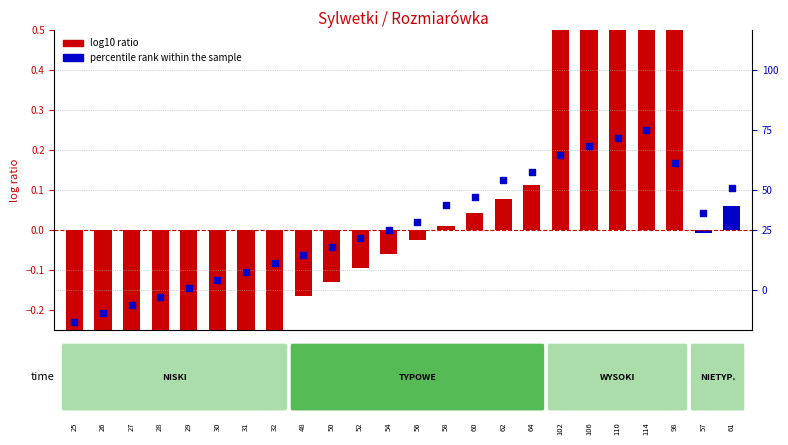

Which series reaches the minimum Y coordinate?

log10 ratio